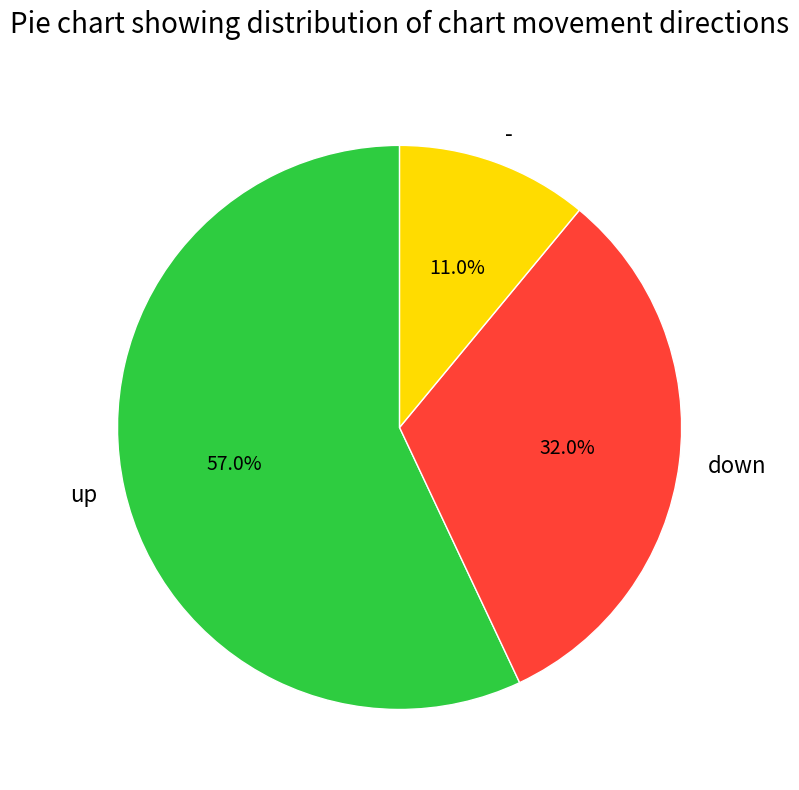

Is there a majority slice in this chart?

Yes